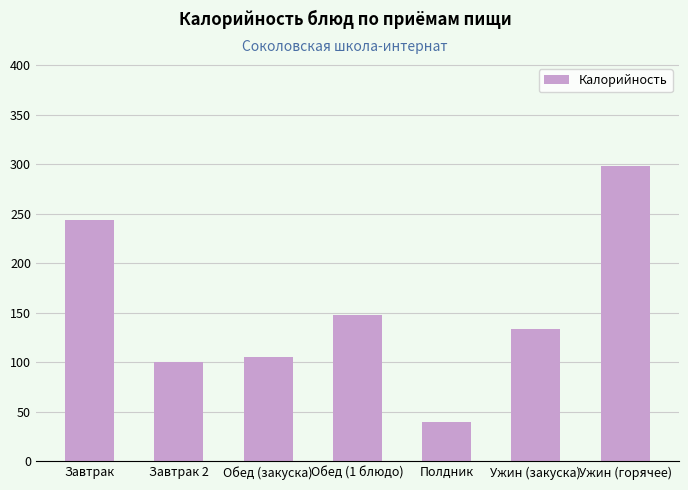

At which label does the data first exceed 133?

Завтрак